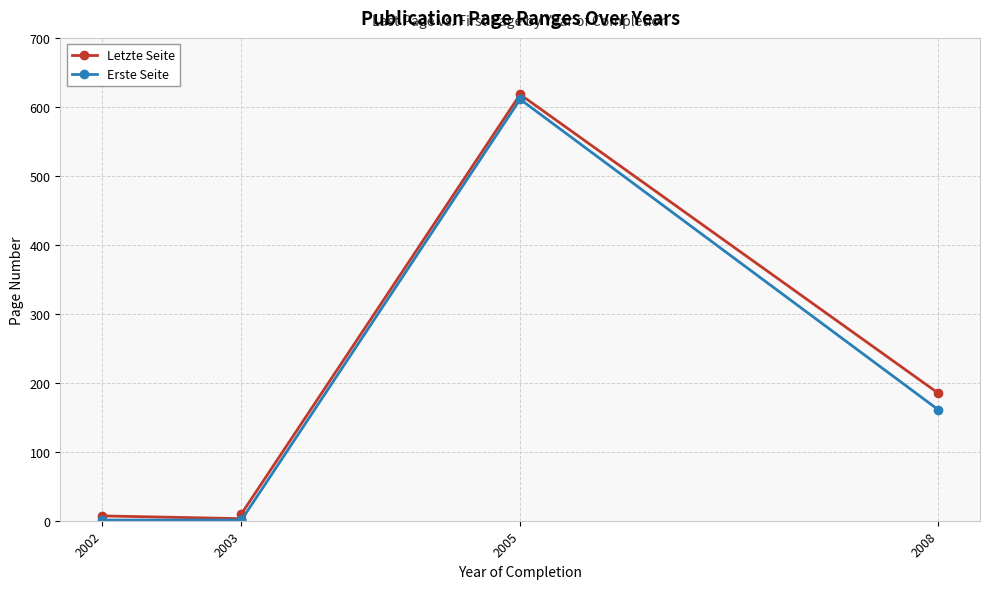

At how many categories does at least one series exceed 172?

2